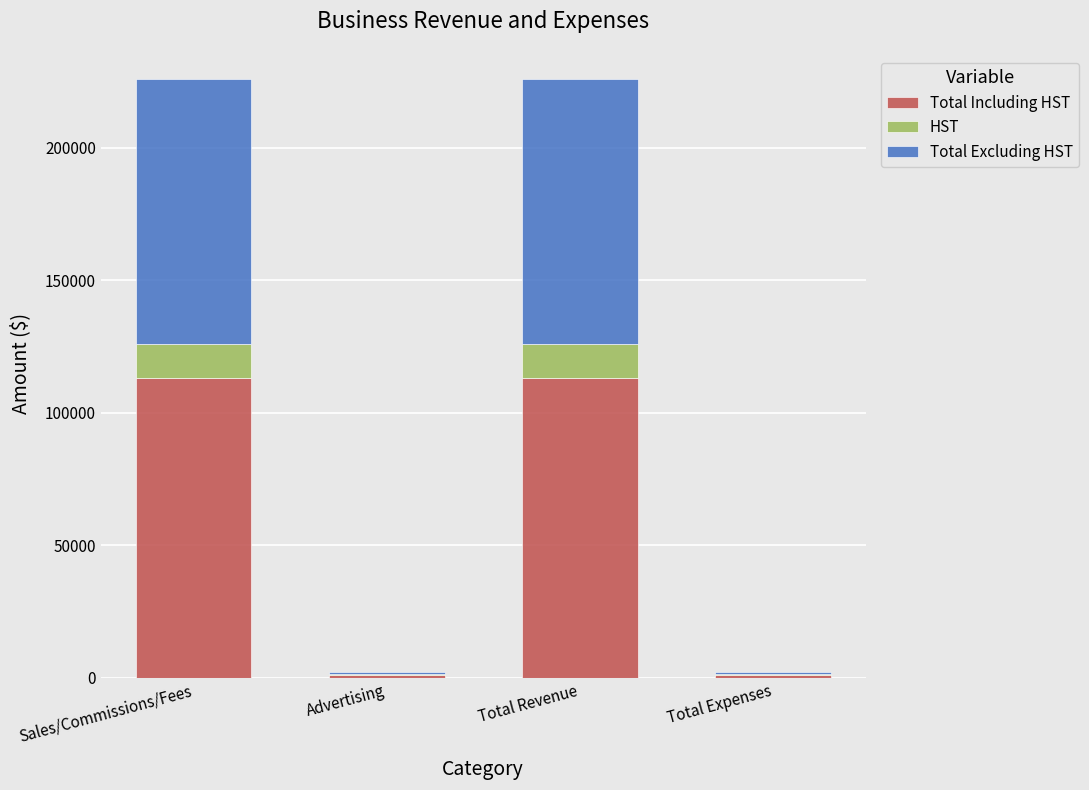

What is the total value across all series at Sales/Commissions/Fees?

226000